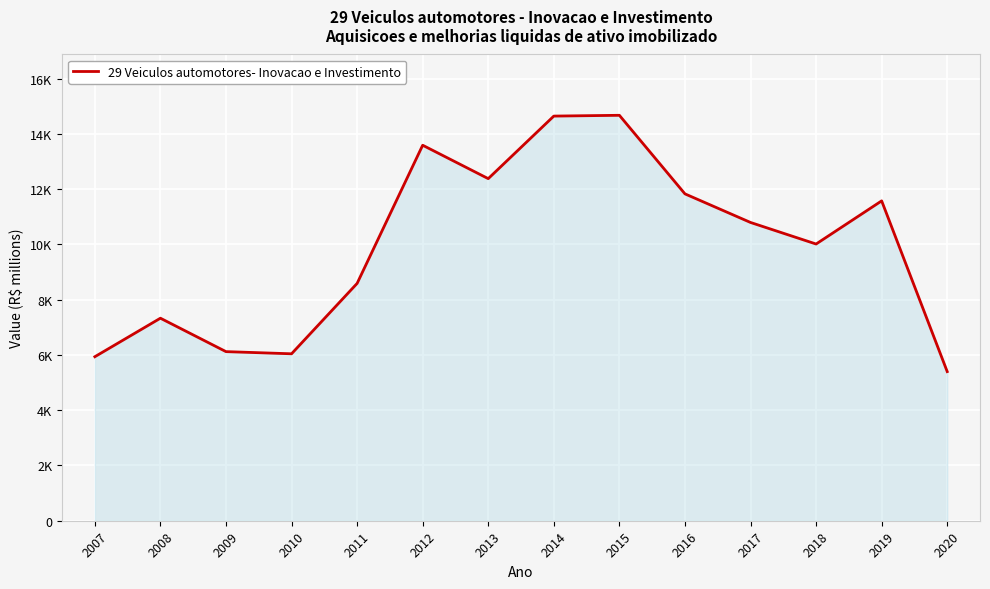

Which category has the lowest value across all series?

2020